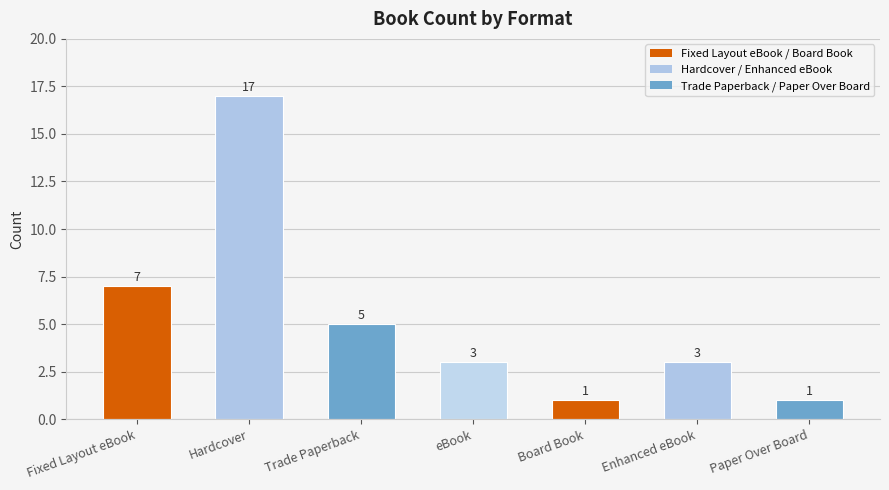

Approximately how many times larger is the value at eBook compared to Trade Paperback?

0.6